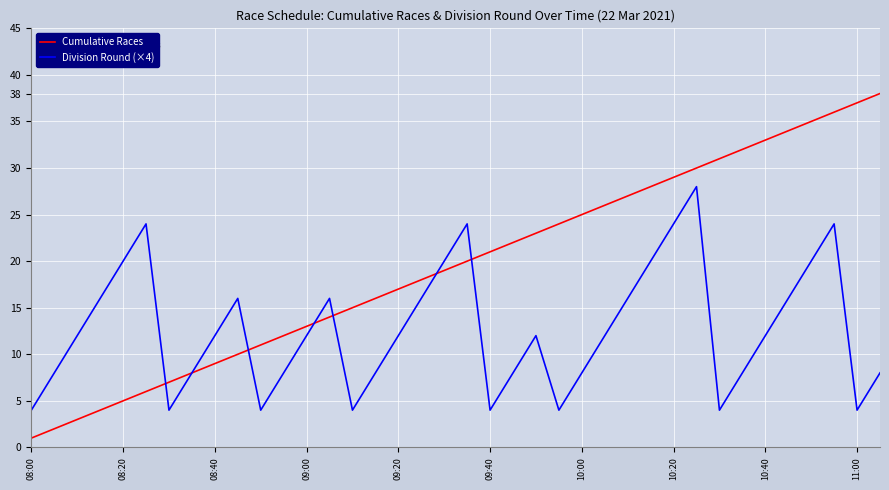

What is the maximum value shown in the chart?

38